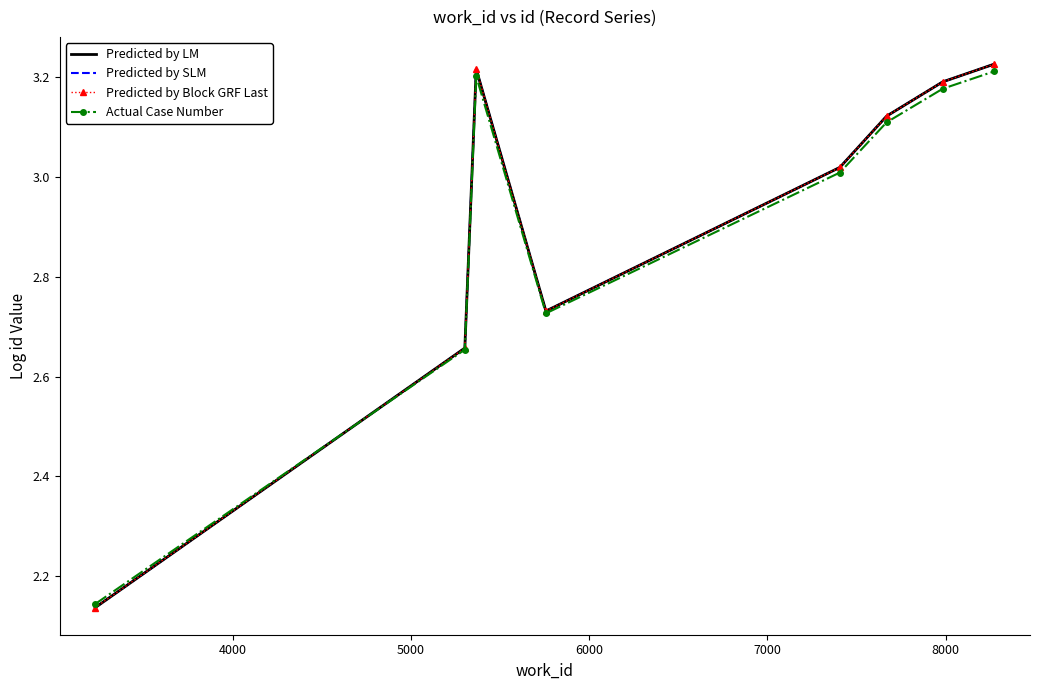

Reading left to right, what are all the values shown in this chart?

Predicted by LM: 2.1	2.7	3.2	2.7	3.0	3.1	3.2	3.2
Predicted by SLM: 2.1	2.7	3.2	2.7	3.0	3.1	3.2	3.2
Predicted by Block GRF Last: 2.1	2.7	3.2	2.7	3.0	3.1	3.2	3.2
Actual Case Number: 2.1	2.7	3.2	2.7	3.0	3.1	3.2	3.2